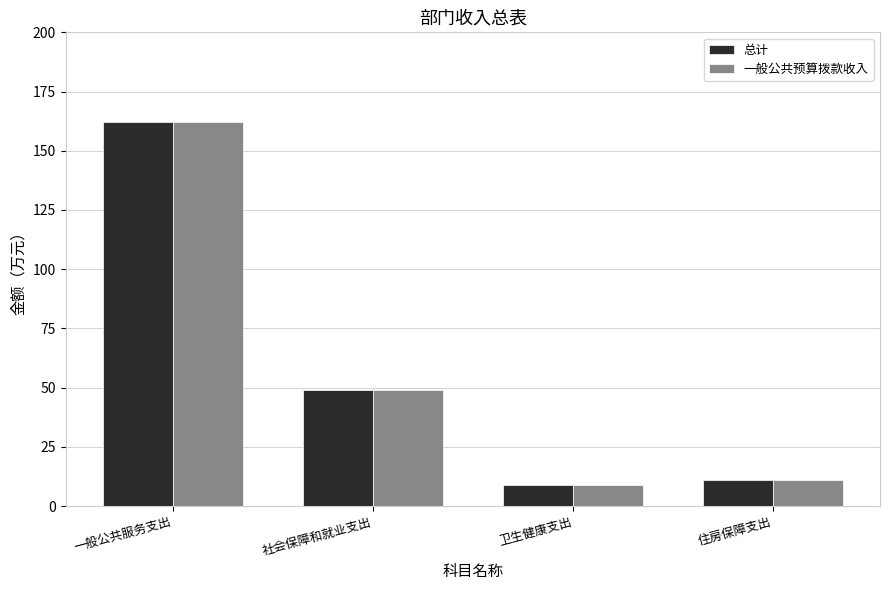

Is the value of 总计 at 卫生健康支出 greater than the value of 一般公共预算拨款收入 at 一般公共服务支出?

No